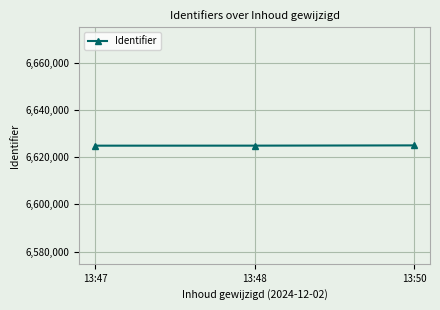

Where is the data nearest to the value 6624937?

13:48